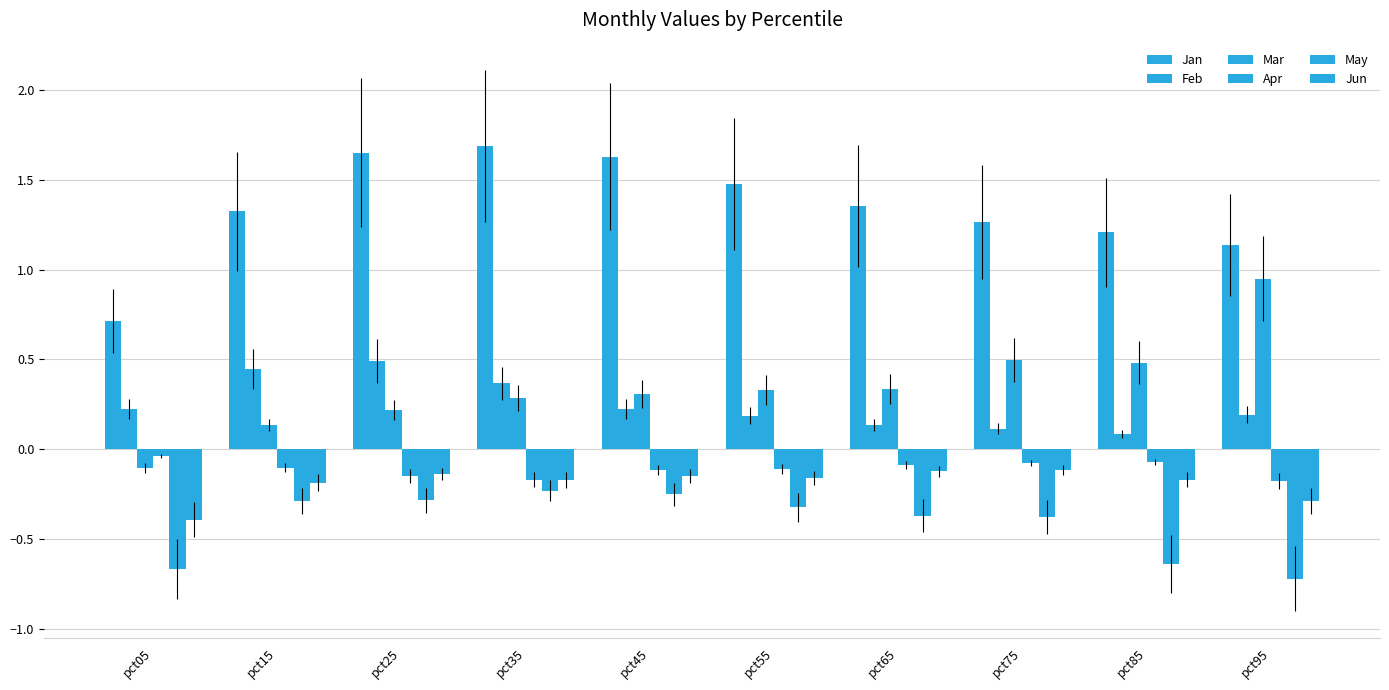

How many distinct data groups are displayed?

6